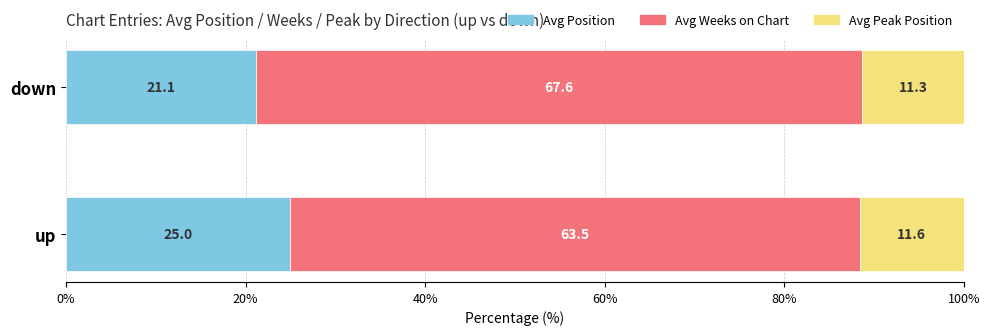

What is the total value across all series at down?

100.0